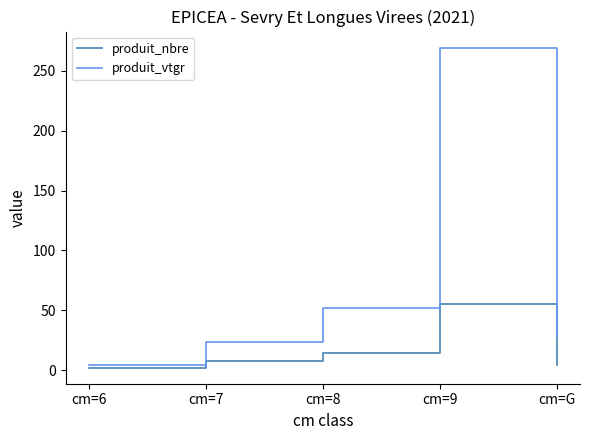

What is the total value across all series at cm=7?

31.1